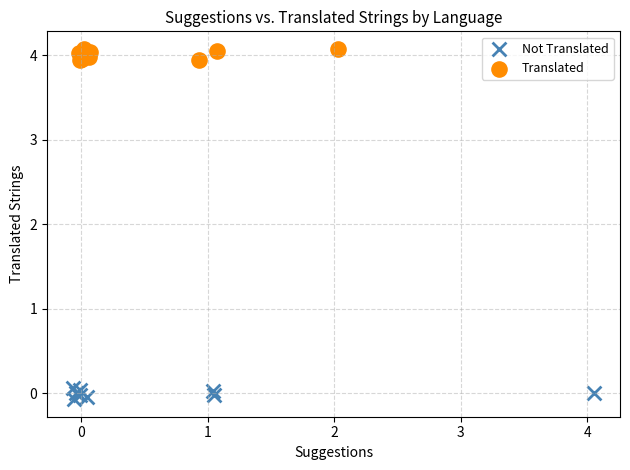

Which series contains the highest Y value?

Translated